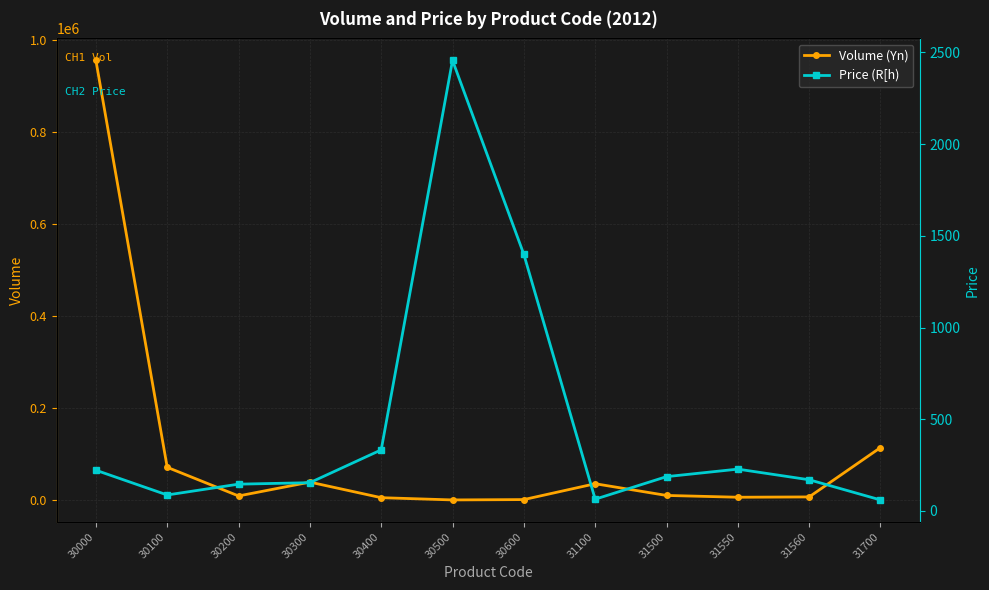

What is the total value across all series at 31100?

35302